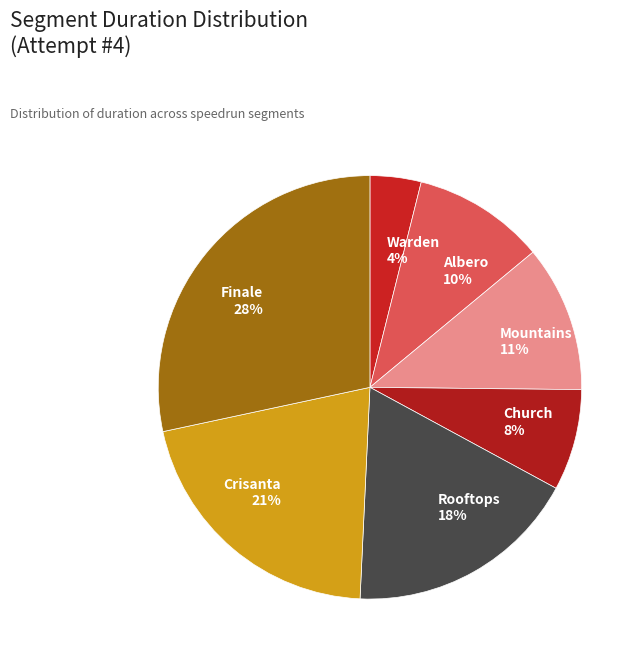

Do Rooftops and Church together represent more than half of the pie?

No